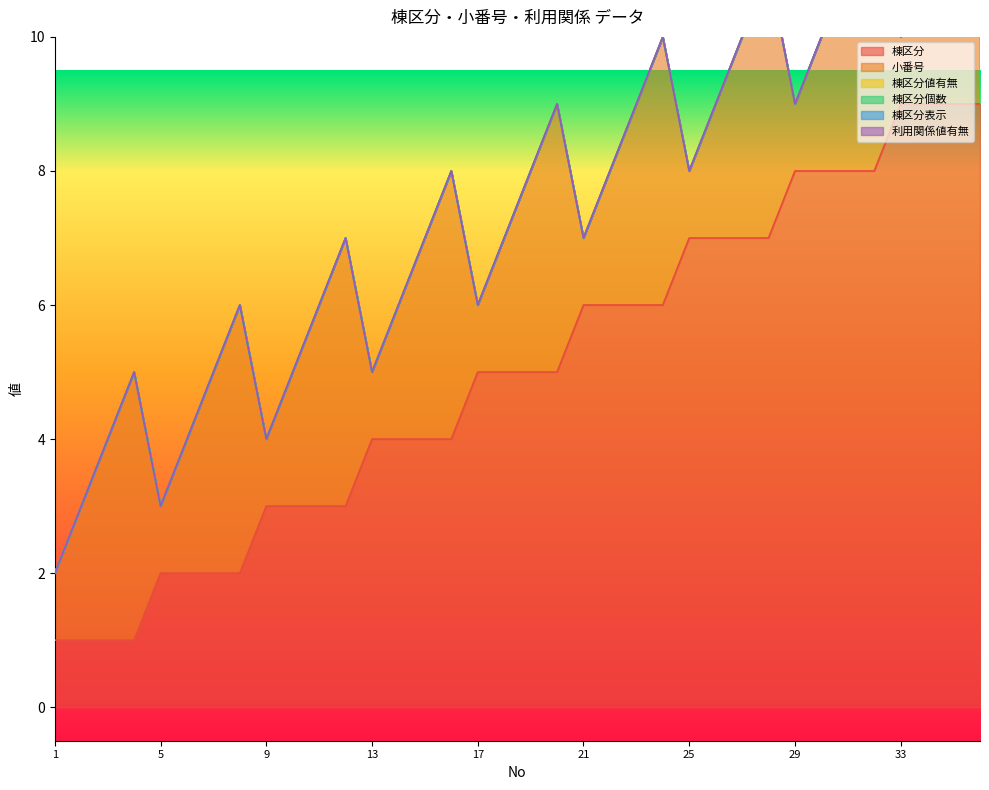

True or false: 利用関係値有無 and 棟区分 cross at least once.

False